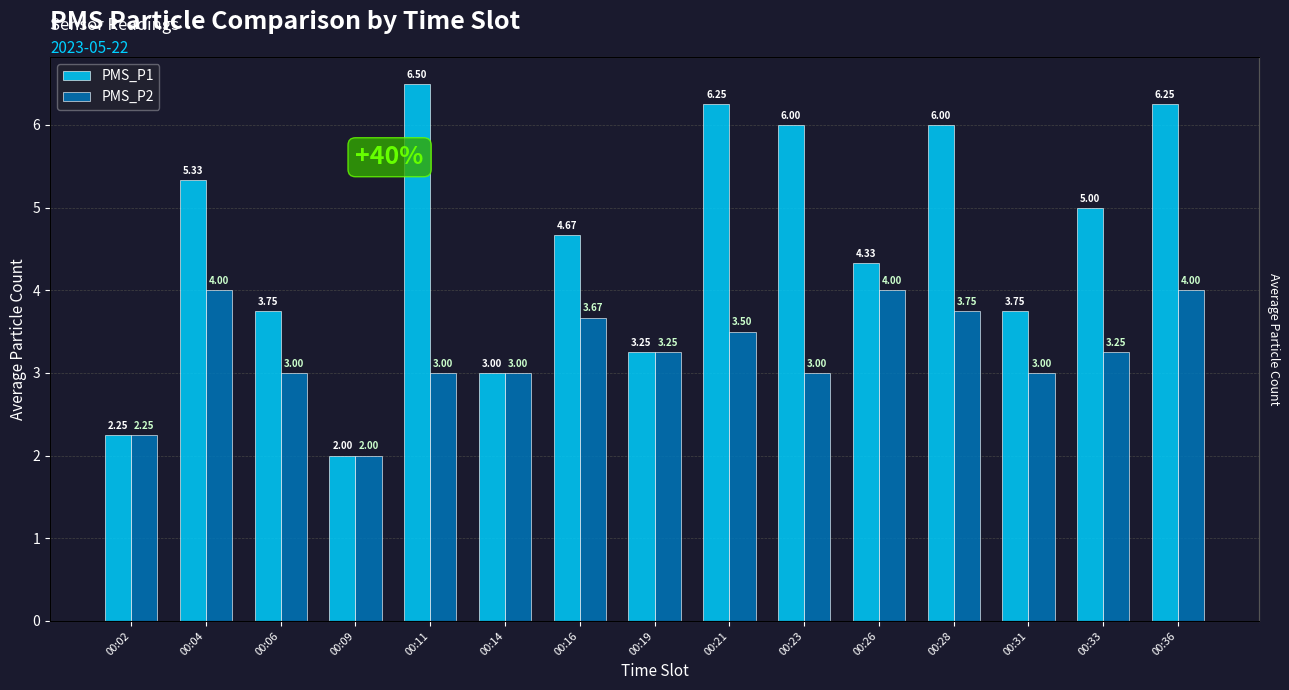

Reading left to right, transcribe all the data shown in this chart.

PMS_P1: 00:02=2.2	00:04=5.3	00:06=3.8	00:09=2.0	00:11=6.5	00:14=3.0	00:16=4.7	00:19=3.2	00:21=6.2	00:23=6.0	00:26=4.3	00:28=6.0	00:31=3.8	00:33=5.0	00:36=6.2
PMS_P2: 00:02=2.2	00:04=4.0	00:06=3.0	00:09=2.0	00:11=3.0	00:14=3.0	00:16=3.7	00:19=3.2	00:21=3.5	00:23=3.0	00:26=4.0	00:28=3.8	00:31=3.0	00:33=3.2	00:36=4.0